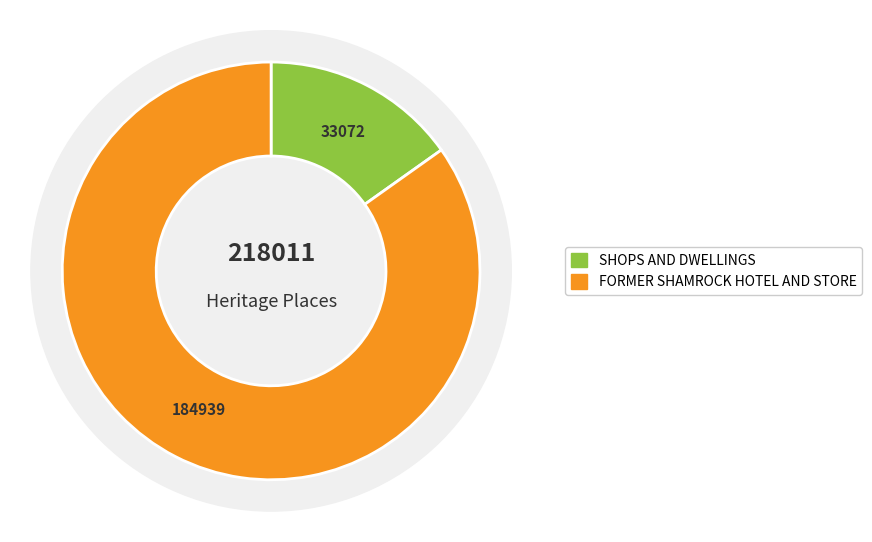

Which has a higher value, SHOPS AND DWELLINGS or FORMER SHAMROCK HOTEL AND STORE?

FORMER SHAMROCK HOTEL AND STORE